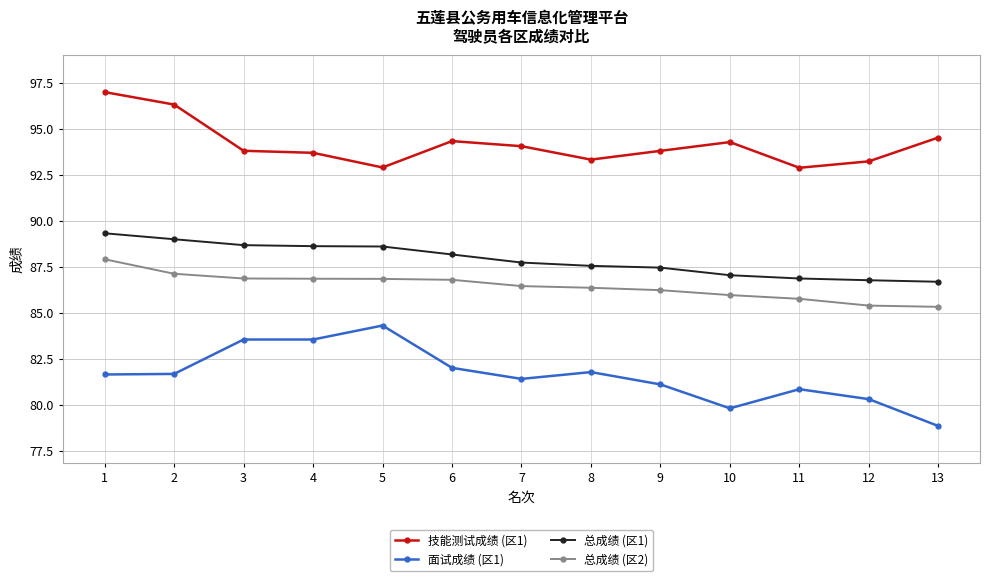

What is the minimum value shown in the chart?

78.9